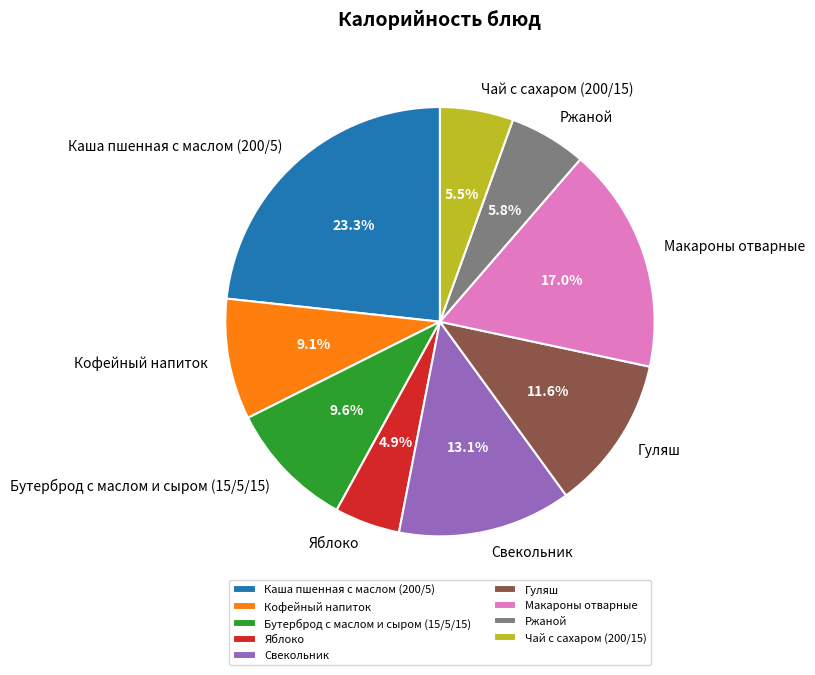

To the nearest percent, what percentage of the pie is Яблоко?

5%